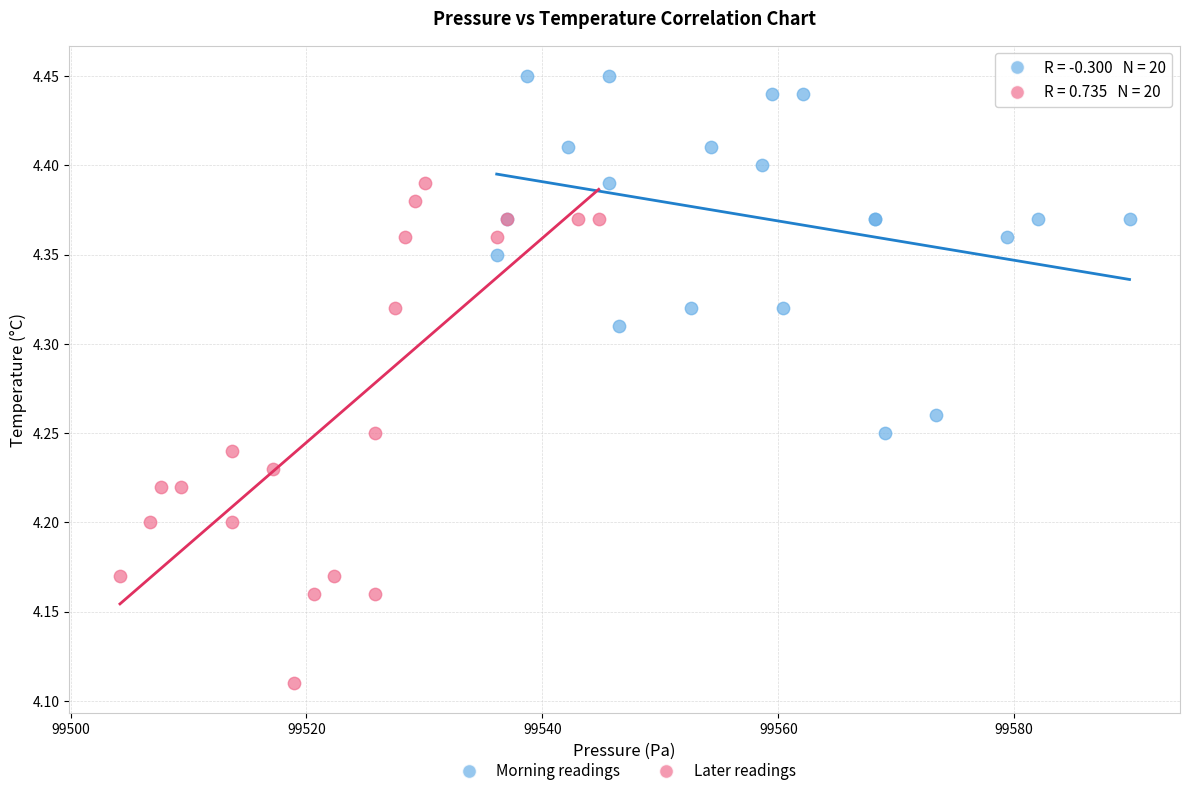

What are all the series names shown in the legend?

Morning readings, Later readings